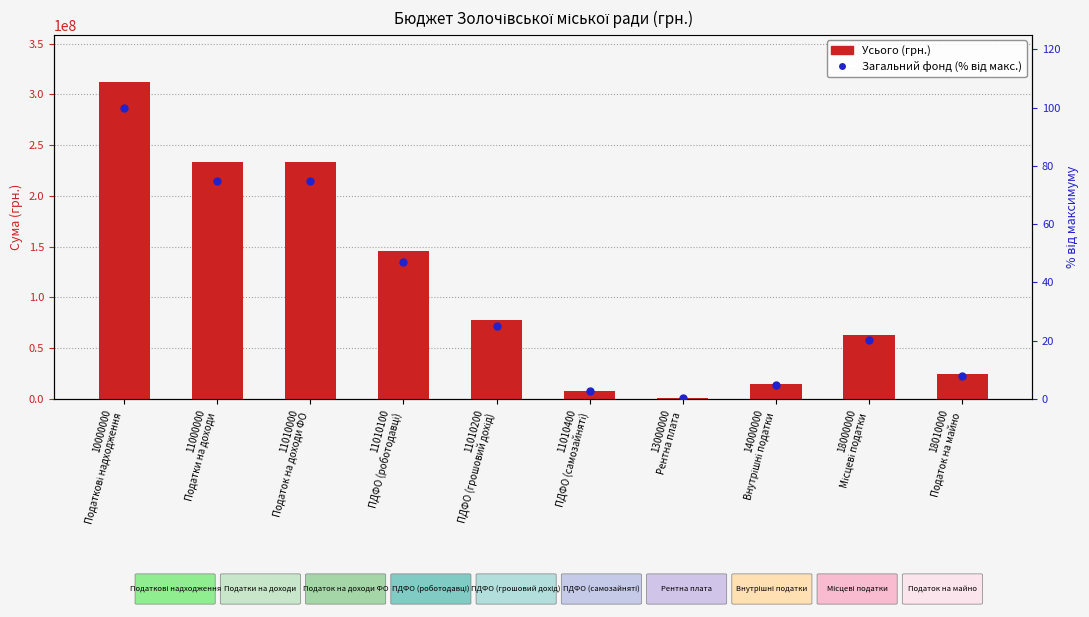

At how many categories does at least one series exceed 286242847?

1